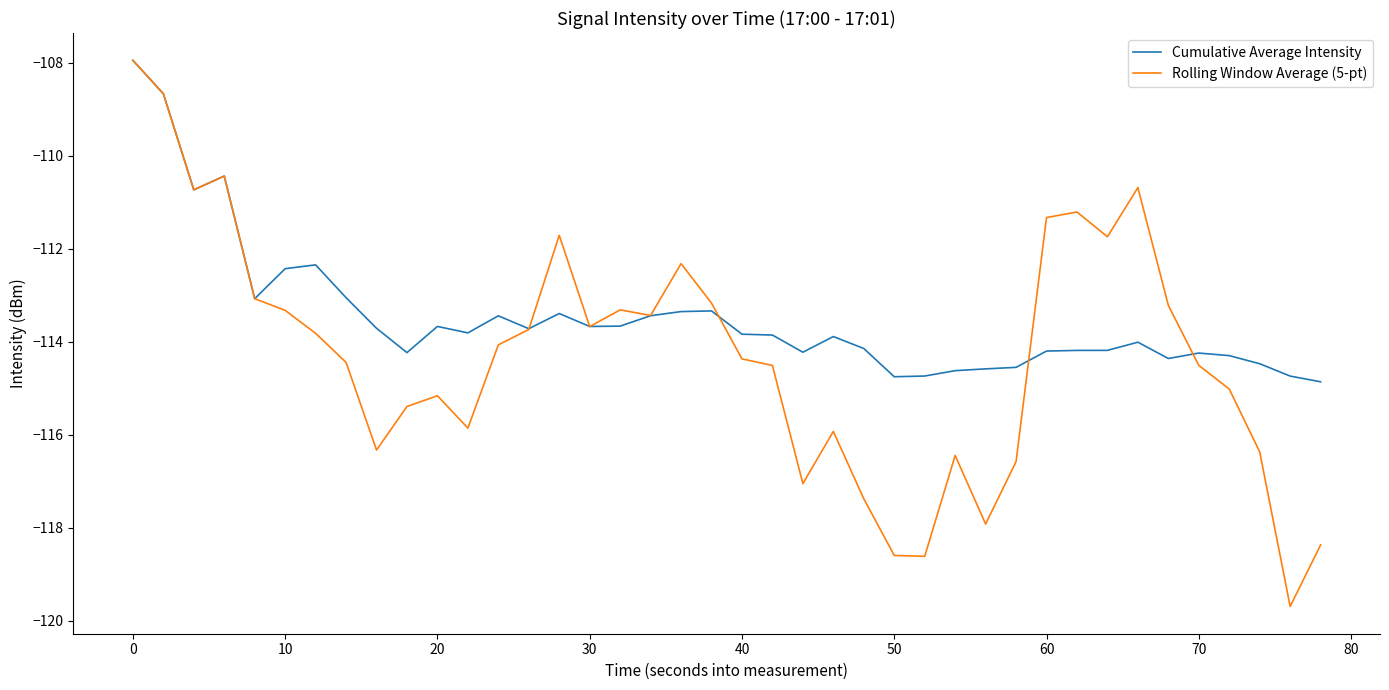

Which series has the widest spread of values?

Rolling Window Average (5-pt)